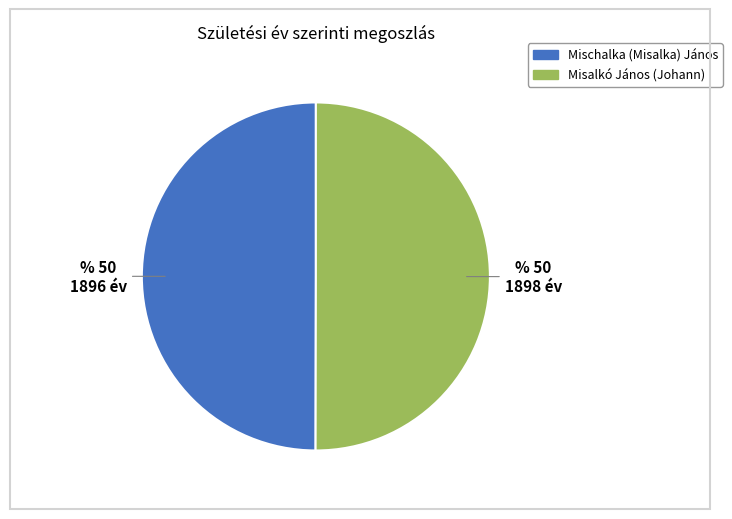

Combined, do Mischalka (Misalka) János and Misalkó János (Johann) account for over 50%?

Yes